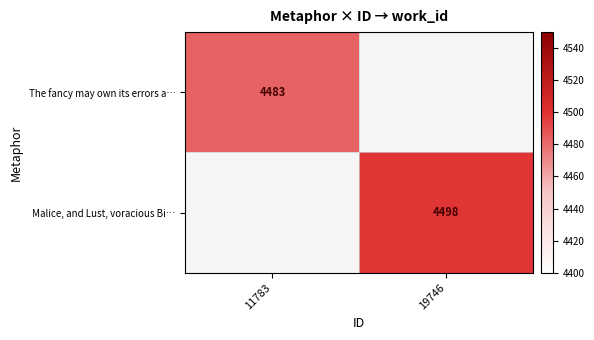

Is the value of The fancy may own its errors a… at 11783 greater than the value of Malice, and Lust, voracious Bi… at 19746?

No